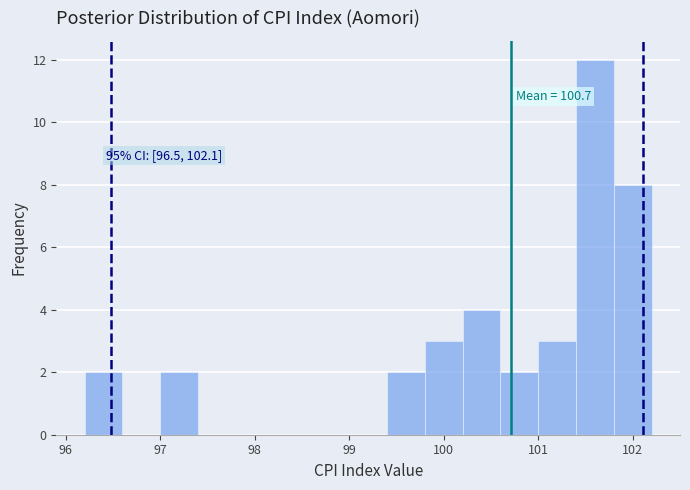

Which range on the x-axis has the tallest bar?

101.4 to 101.8